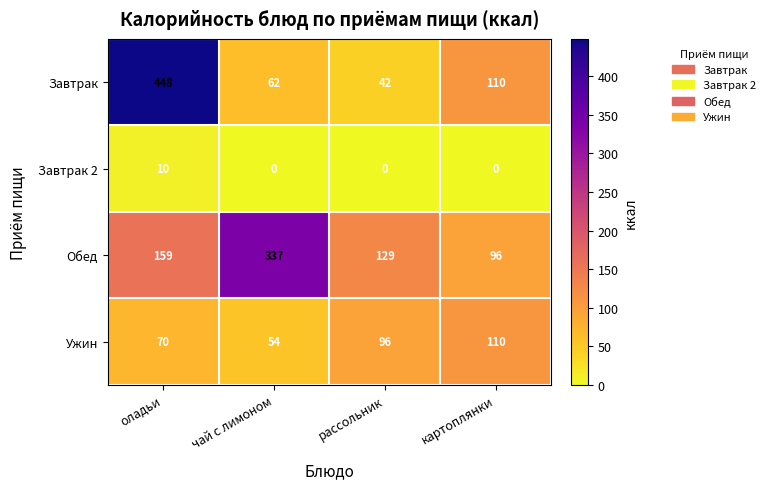

Read the Завтрак 2 value at оладьи.

10